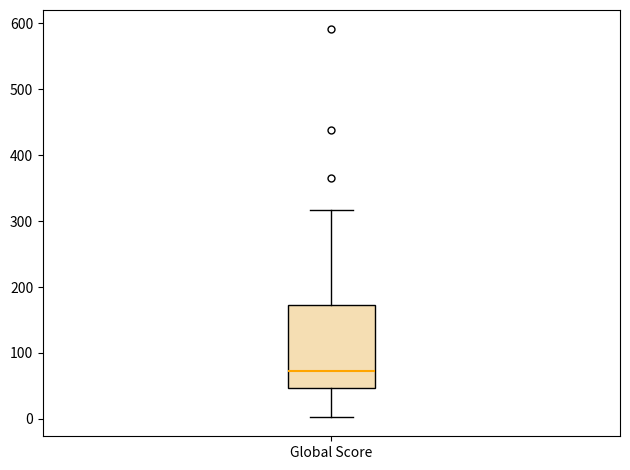

Read this box plot against the y-axis: the position of the median line, the range covered by the box, and the ends of both whiskers. The values are not printed on the chart, so give them approximately, as read against the axis.

median 70, box 50 to 170, whiskers 0 to 320